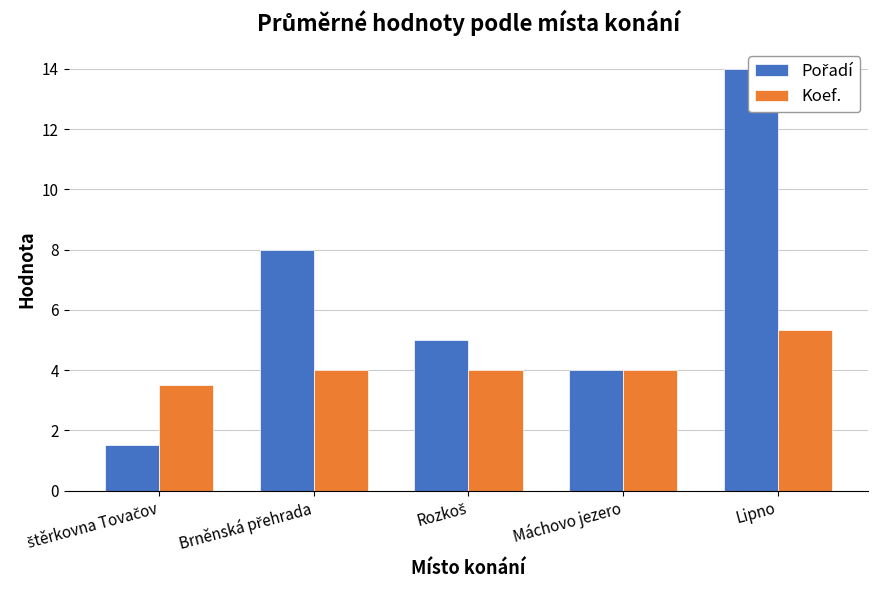

True or false: Pořadí has a value of 8.2 at Rozkoš.

False